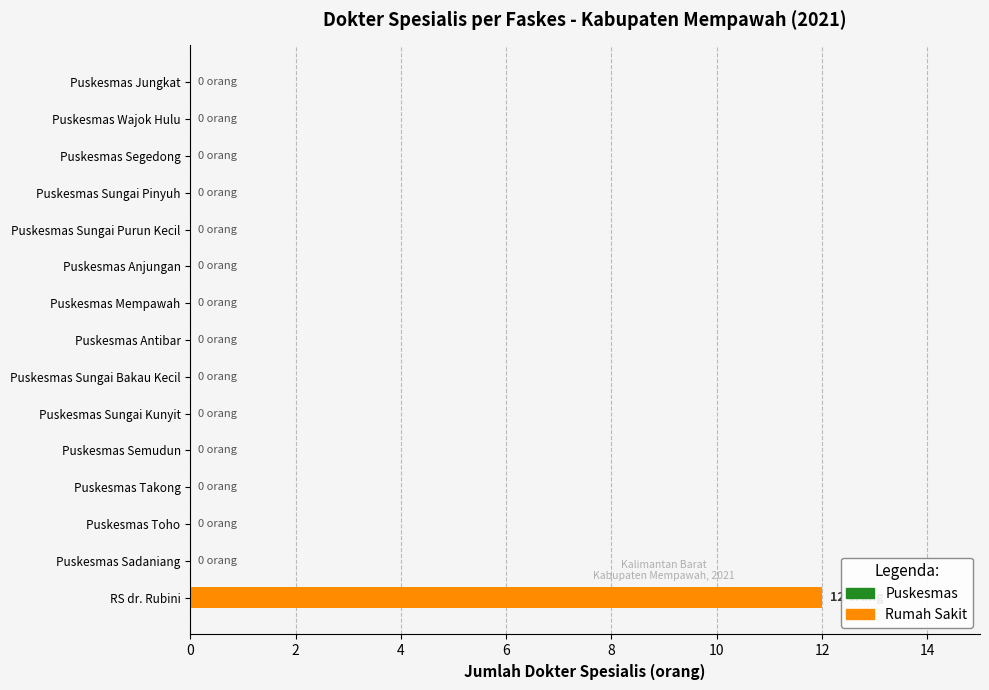

What is the sum of all values?

12